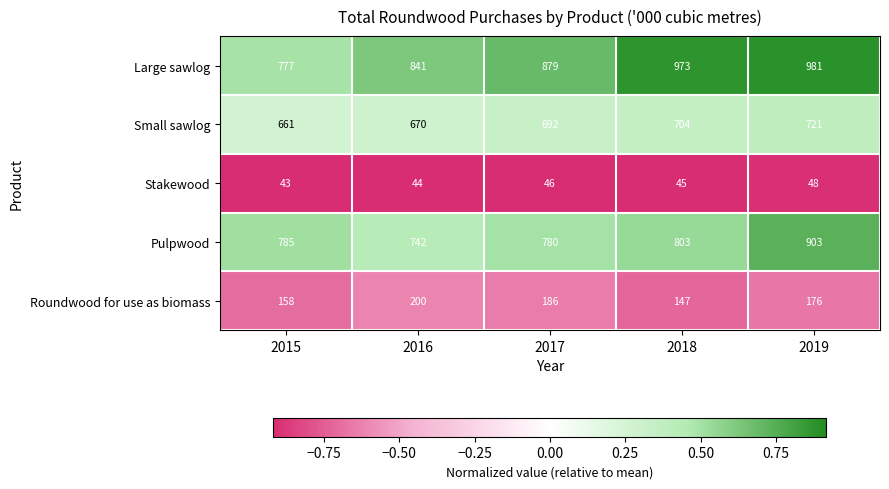

Which series has the widest spread of values?

Large sawlog